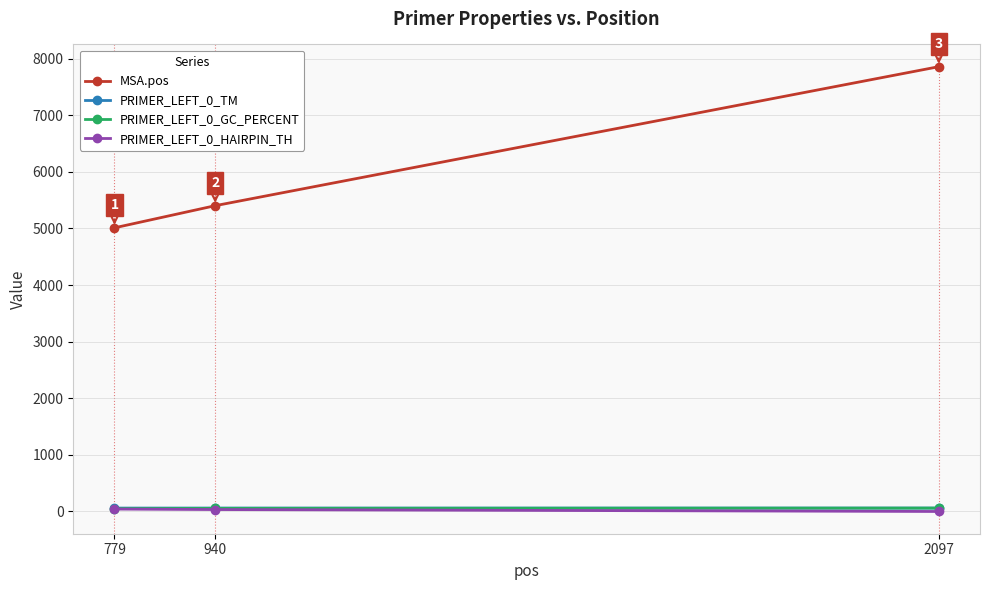

Between 940 and 2097, which series saw the biggest shift?

MSA.pos